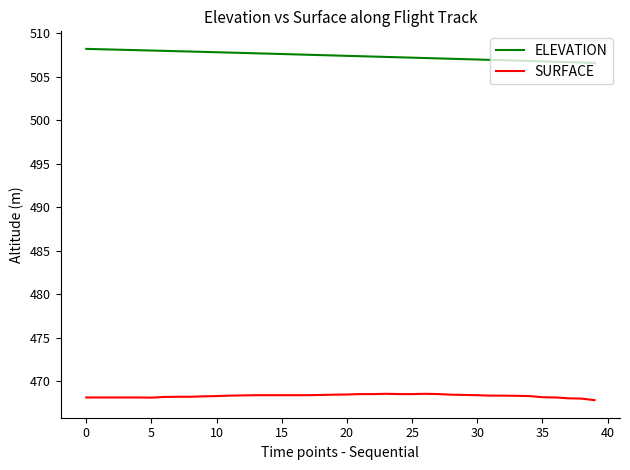

Which series has the largest total across all categories?

ELEVATION